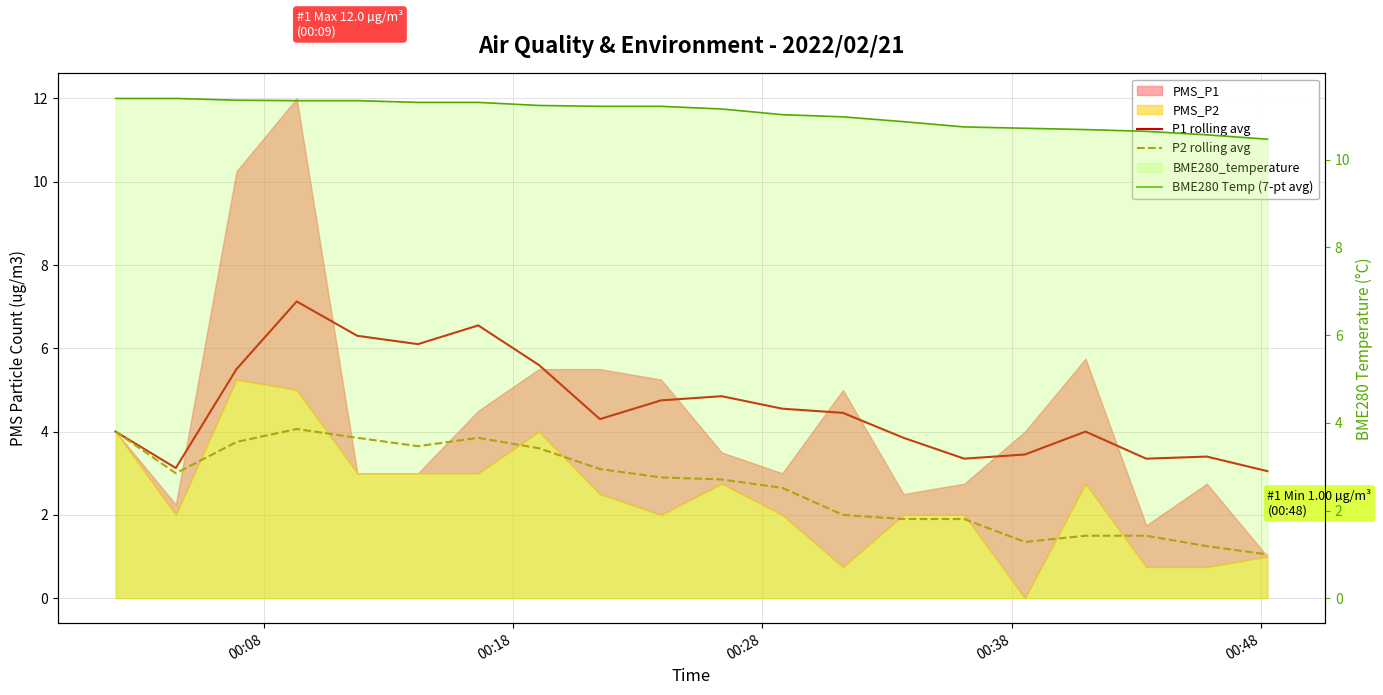

Is the value of P2 rolling avg at 15 greater than the value of BME280 Temp (7-pt avg) at 5?

No